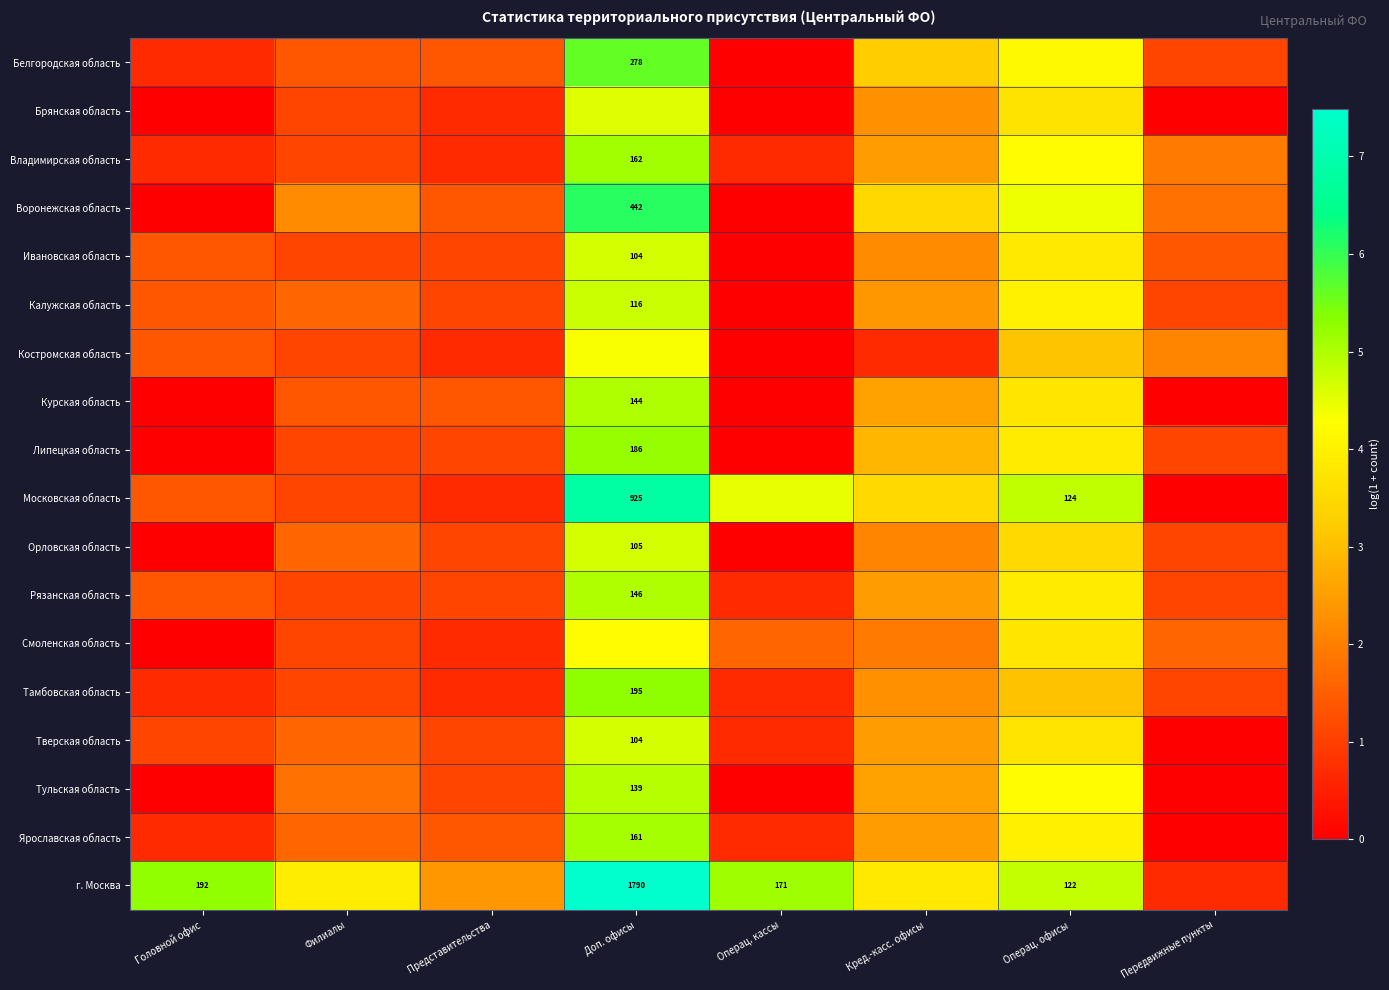

The Орловская область series shows 2.9 at Головной офис. True or false?

False